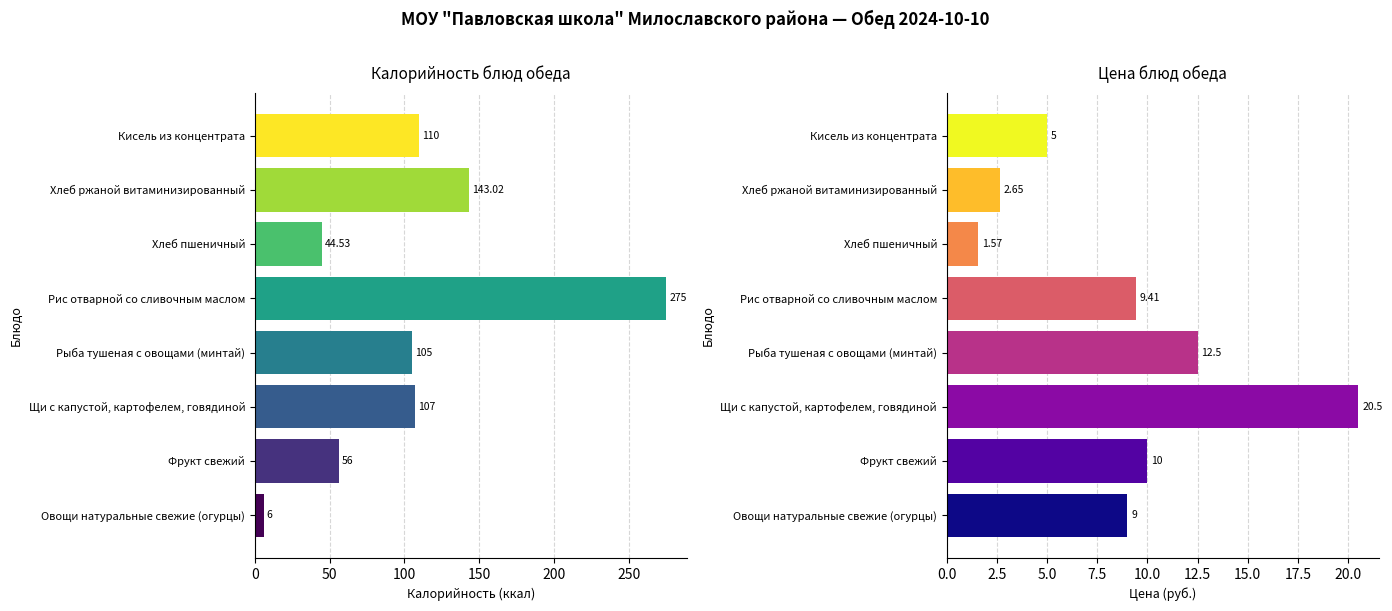

At how many categories does at least one series exceed 90?

5